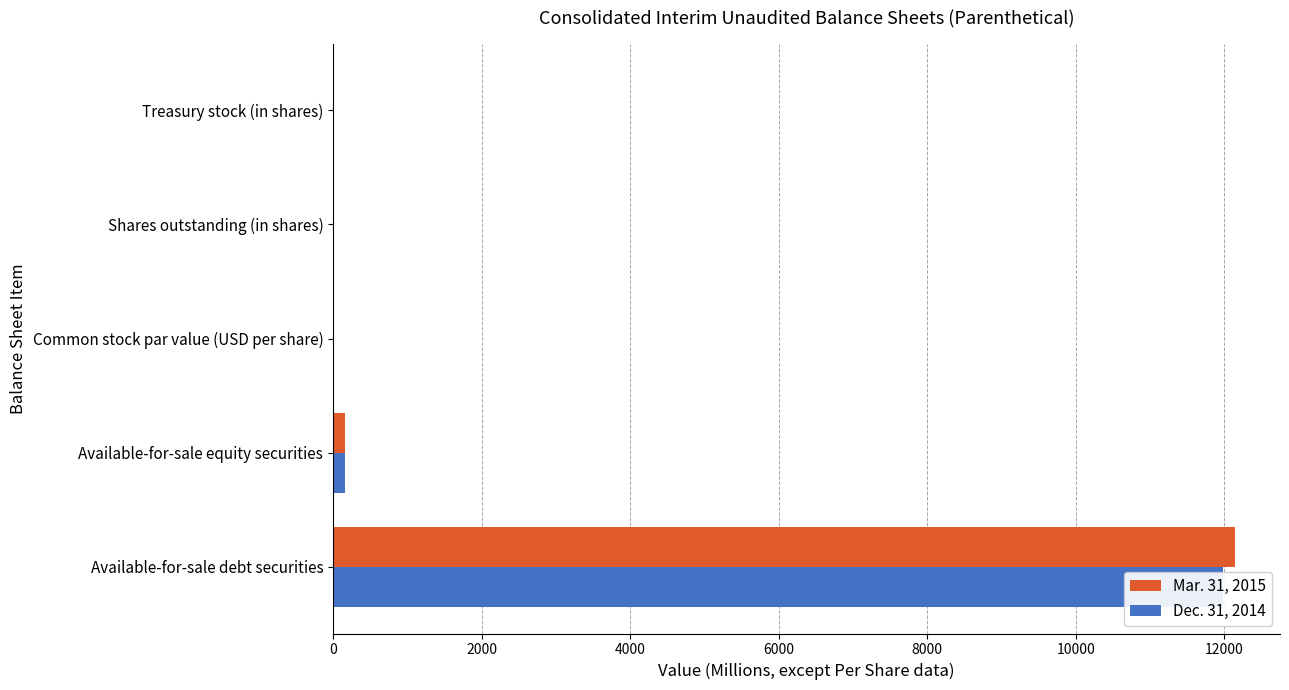

Read the Dec. 31, 2014 value at Available-for-sale debt securities.

11978.0